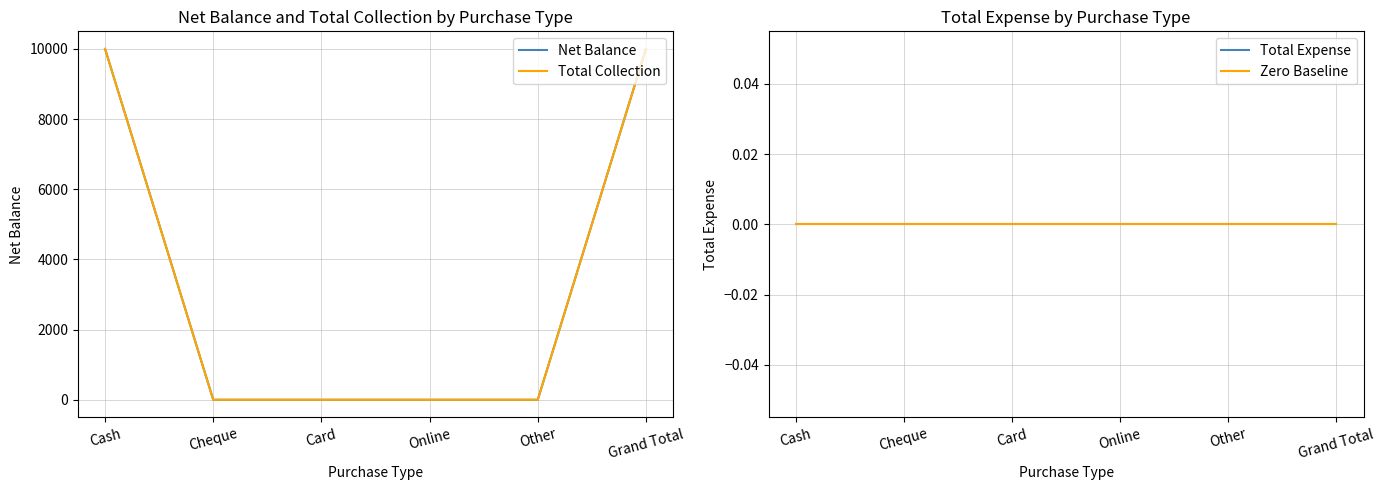

What is the label of the 6th point from the right?

Cash